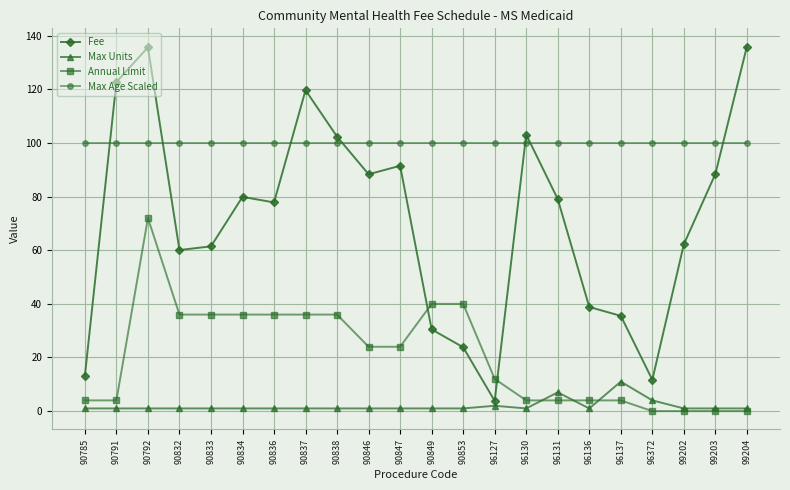

At 96131, list the series in order from smallest to largest.

Annual Limit, Max Units, Fee, Max Age Scaled